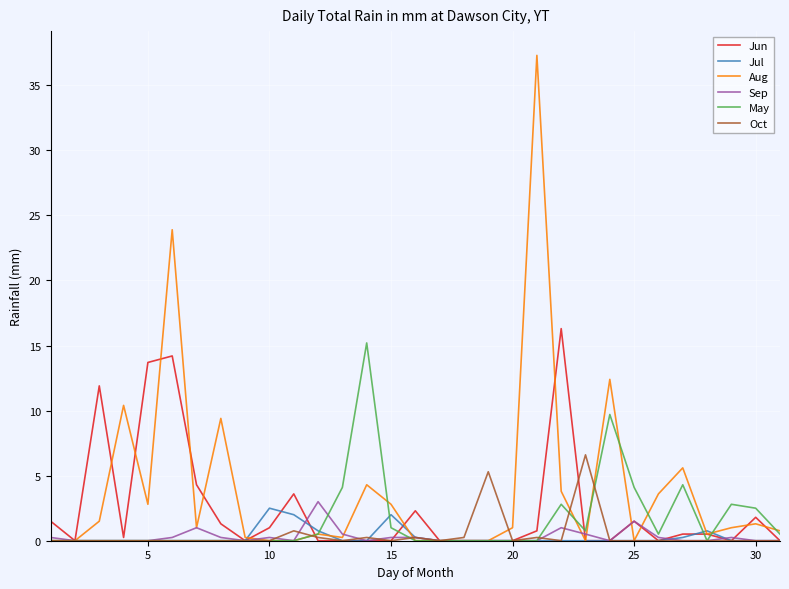

Which series has the largest total across all categories?

Aug